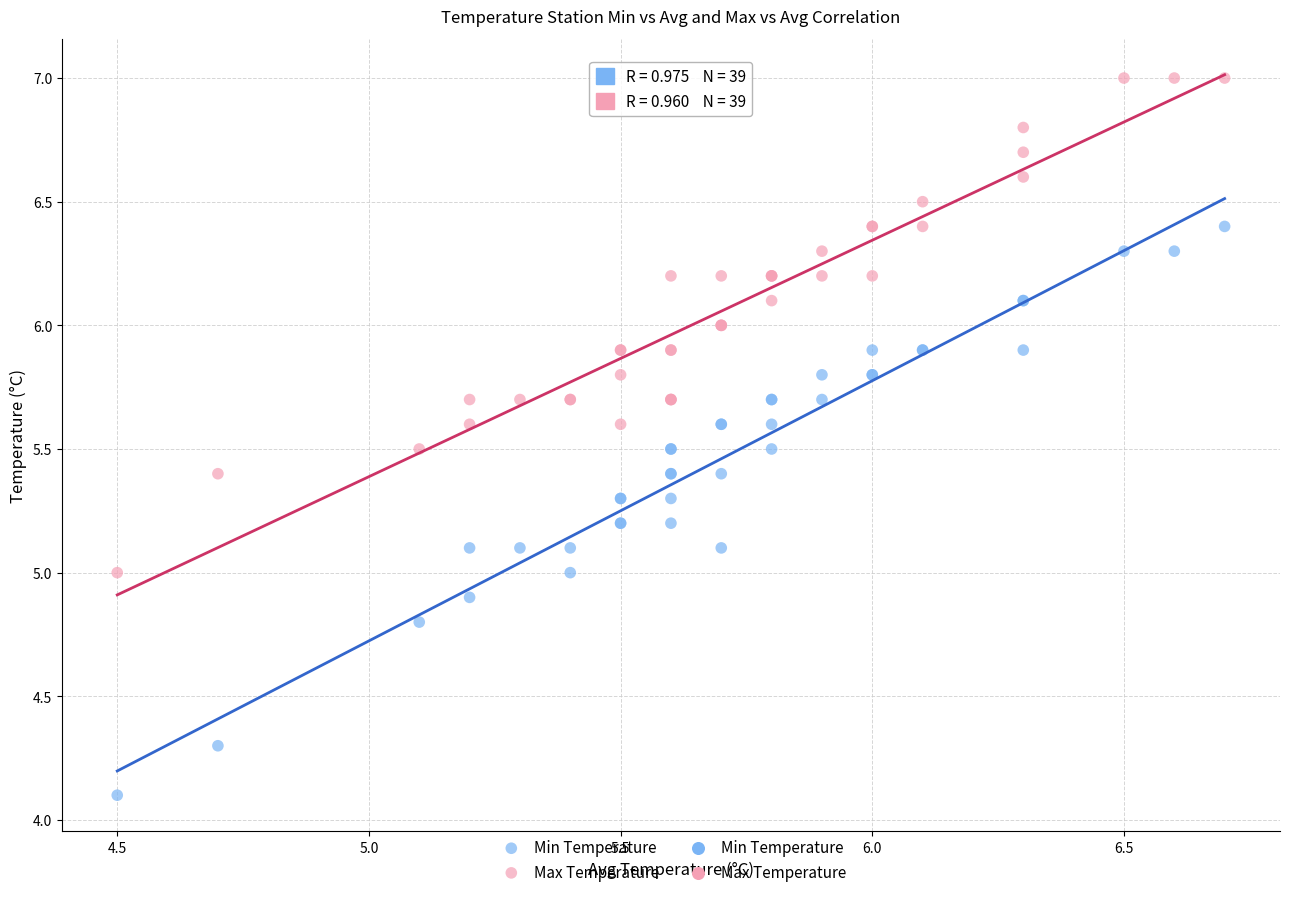

Which series contains the highest Y value?

Max Temperature